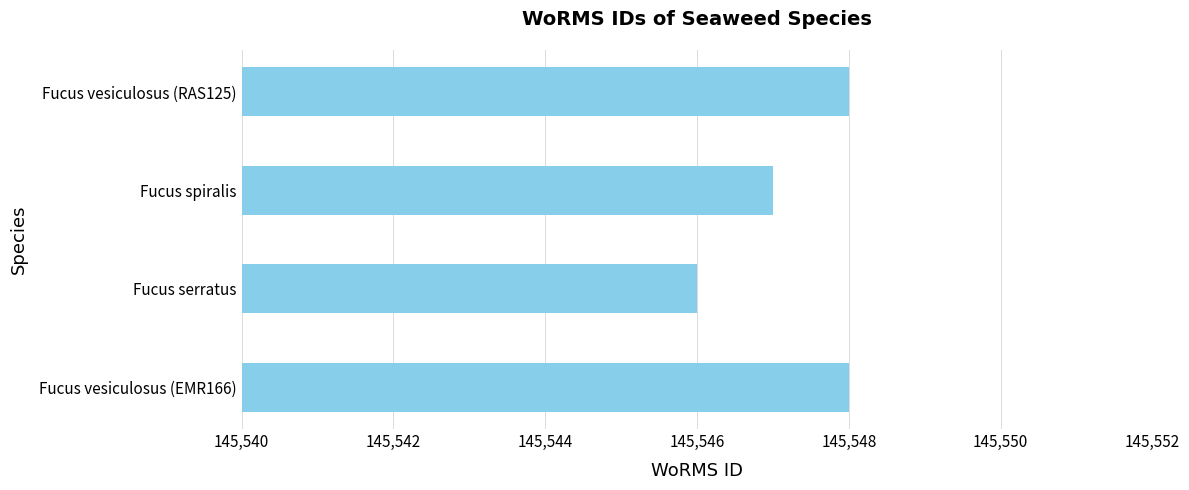

The value at Fucus serratus is 145546. True or false?

True